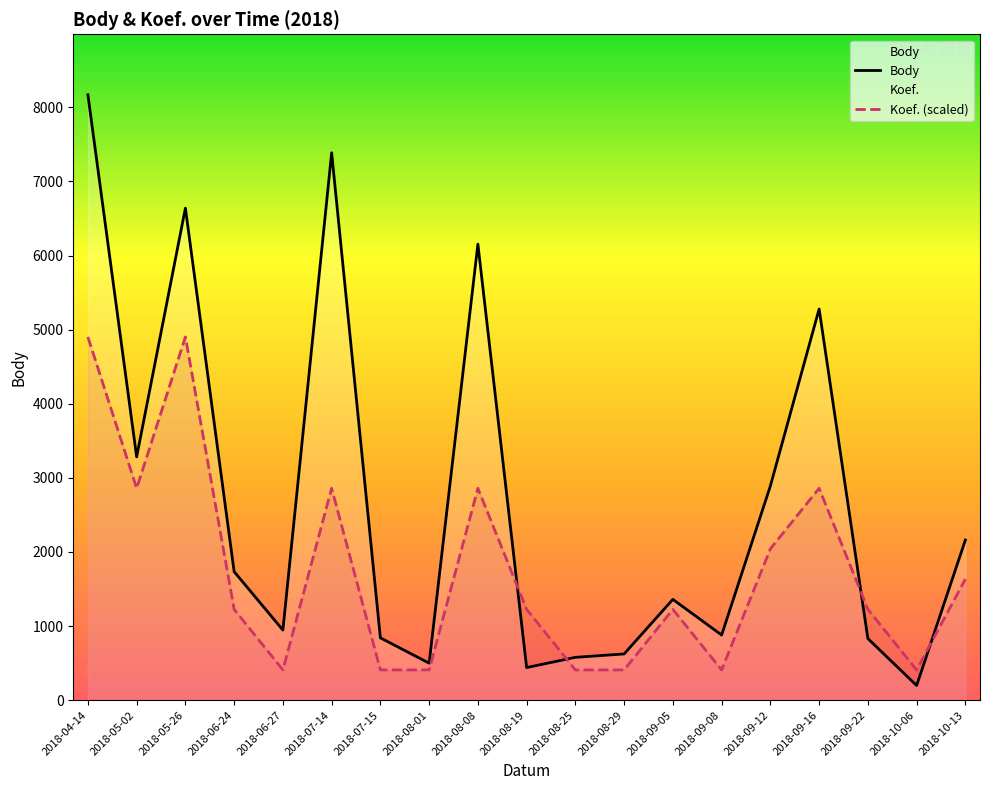

True or false: Body and Koef. cross at least once.

True